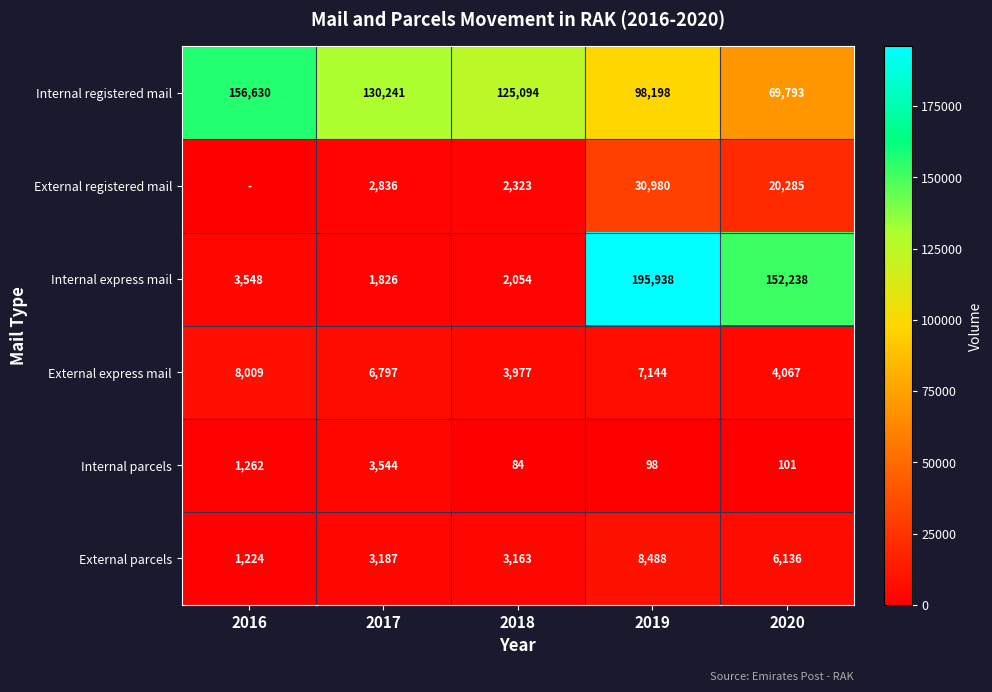

List the labels in order of External parcels value, largest first.

2019, 2020, 2017, 2018, 2016